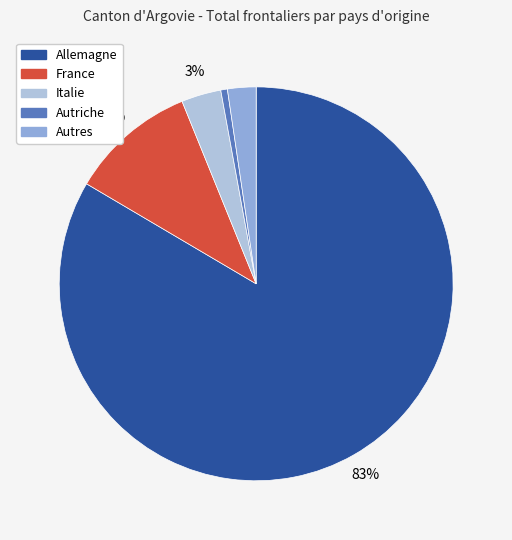

True or false: Italie accounts for 3% of the total.

True